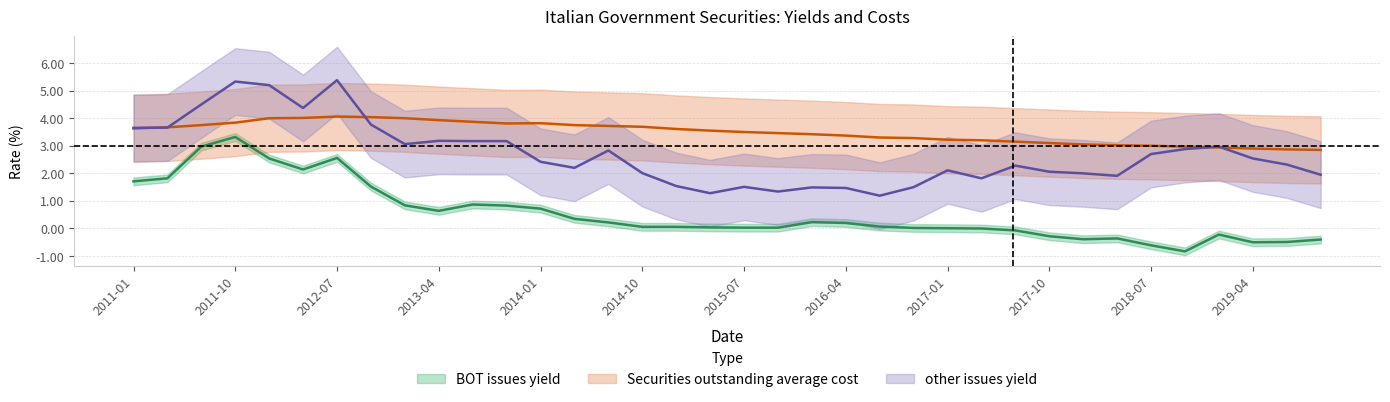

The Securities outstanding average cost series shows 3.3 at 2016-07. True or false?

True